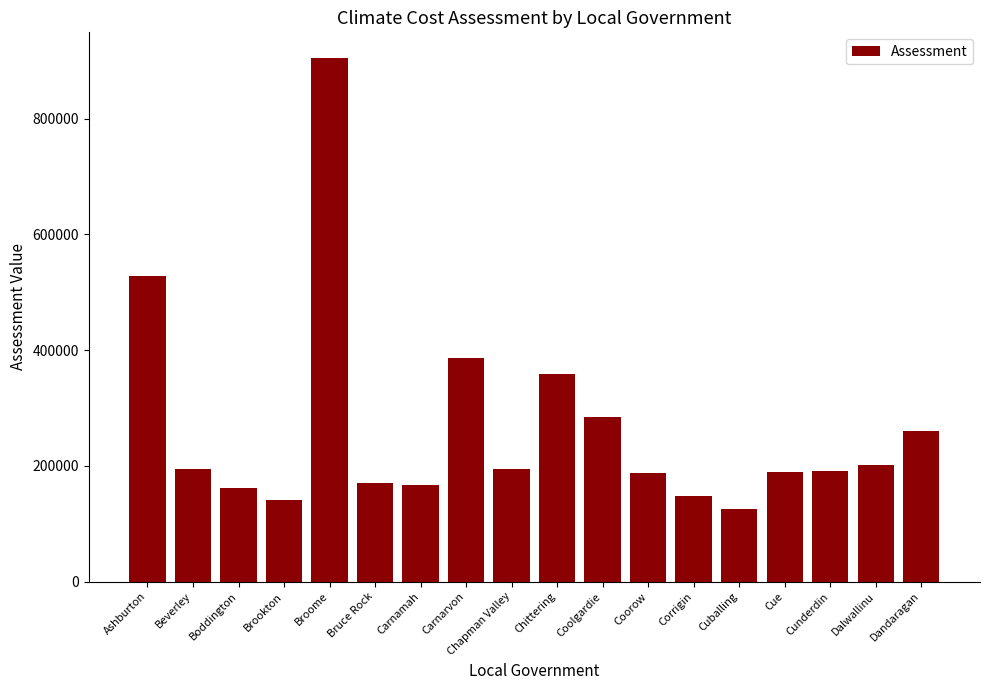

What position from the left is Broome?

5